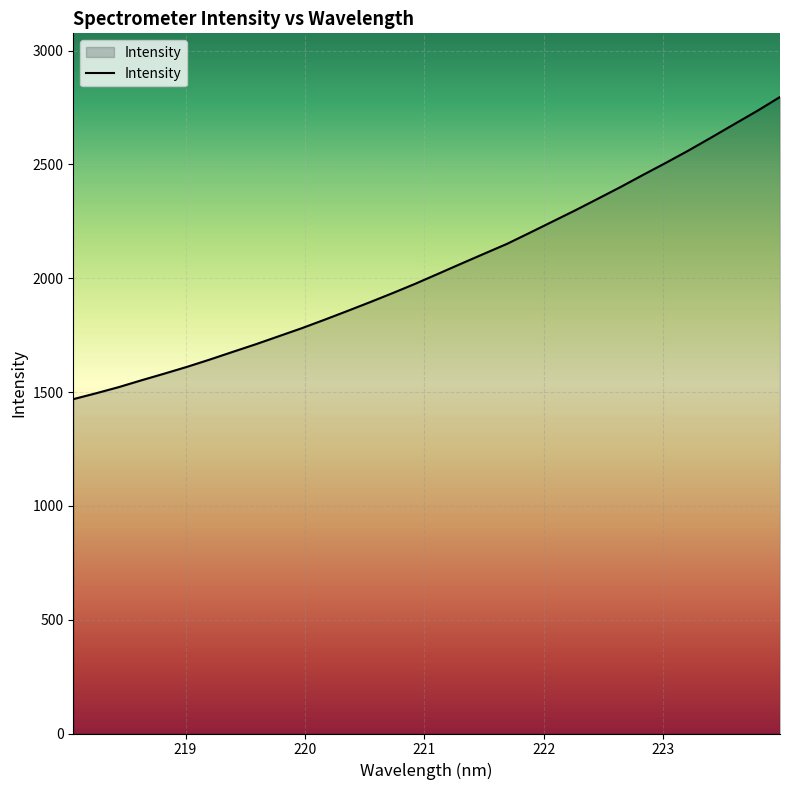

What is the greatest value displayed?

2796.4